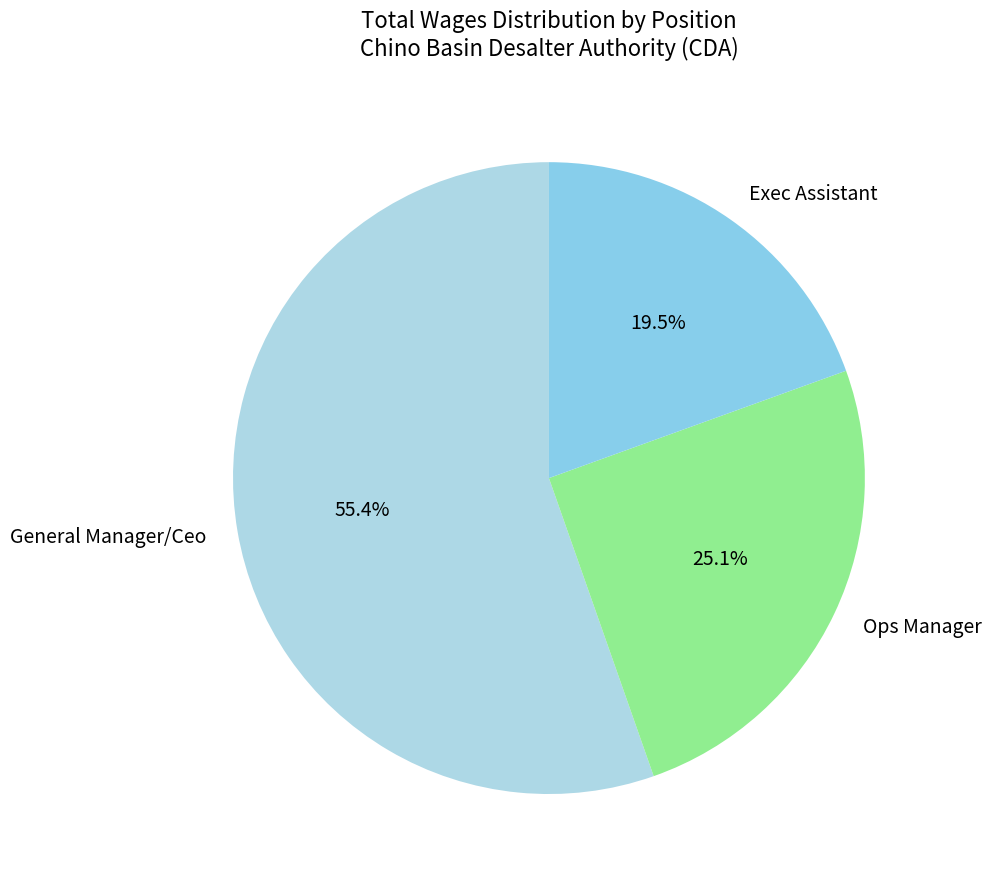

True or false: Ops Manager accounts for 25% of the total.

True